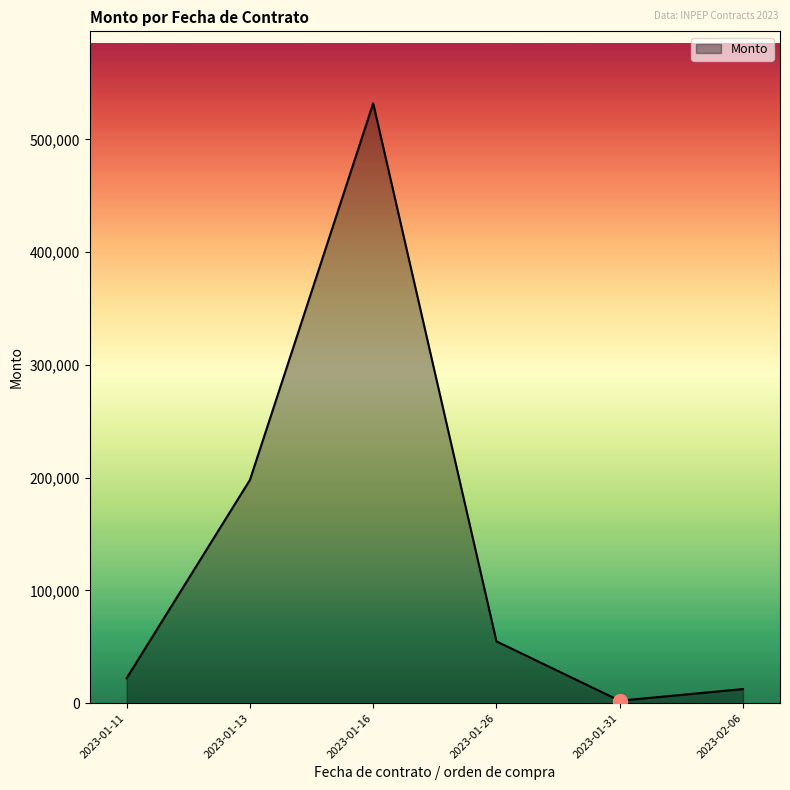

List the labels in order of value, largest first.

2023-01-16, 2023-01-13, 2023-01-26, 2023-01-11, 2023-02-06, 2023-01-31